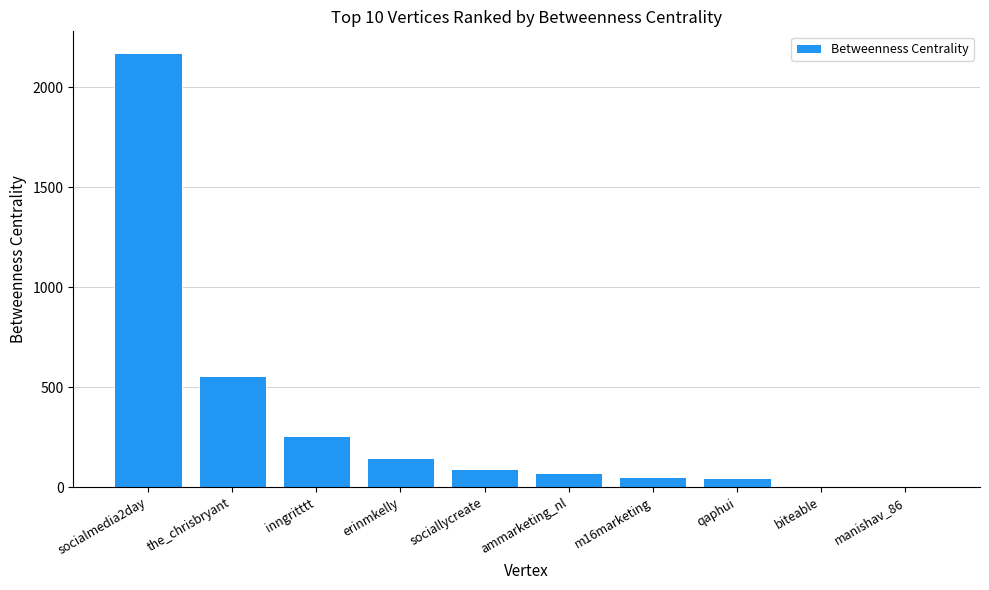

At which label does the data first exceed 91?

socialmedia2day